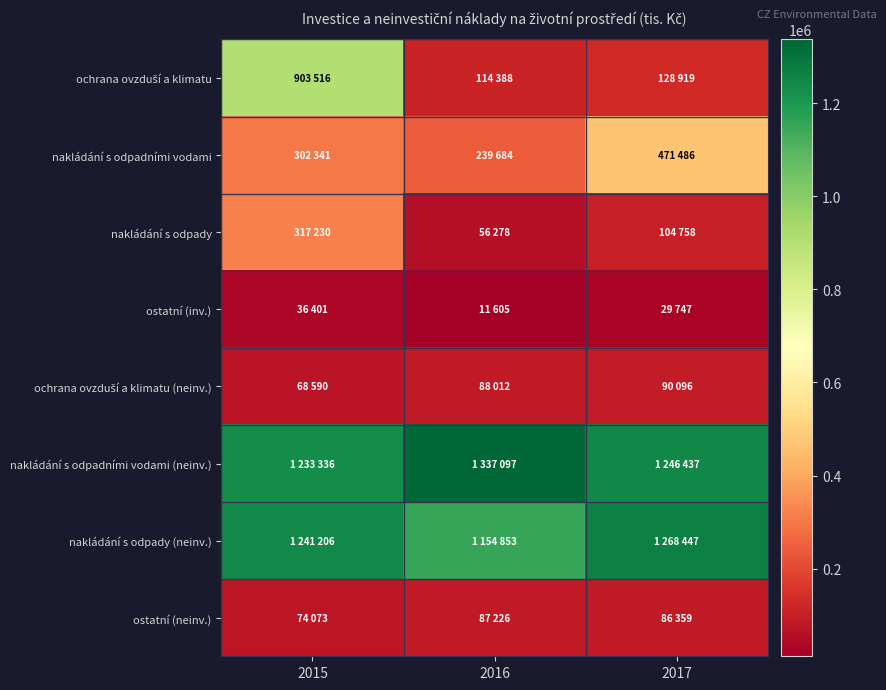

What is the smallest value displayed?

11605